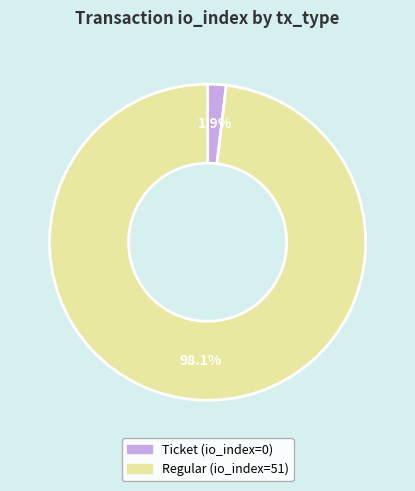

How many segments does this pie chart have?

2